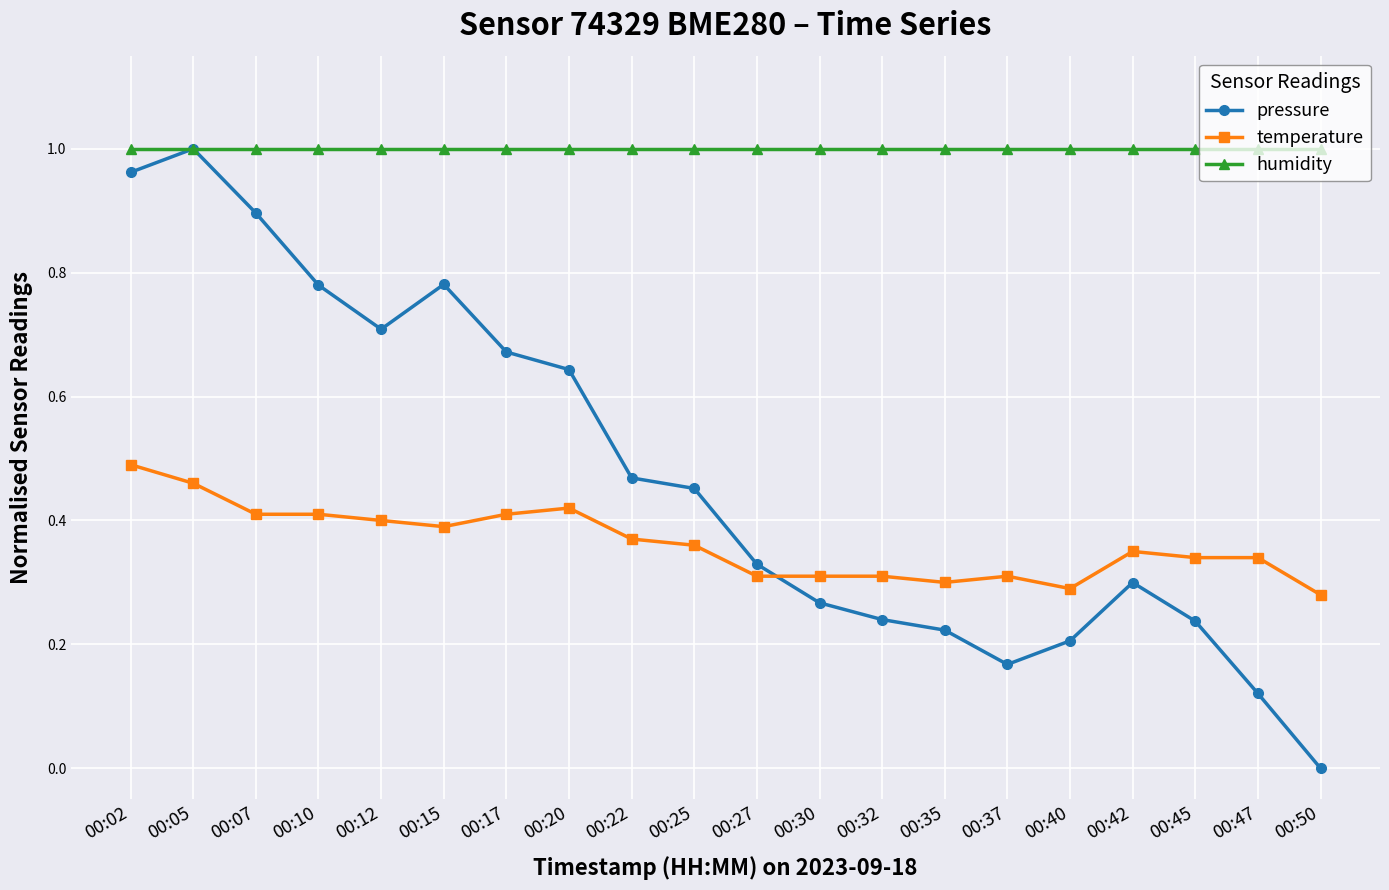

Rank the series by their average value, from highest to lowest.

humidity, pressure, temperature